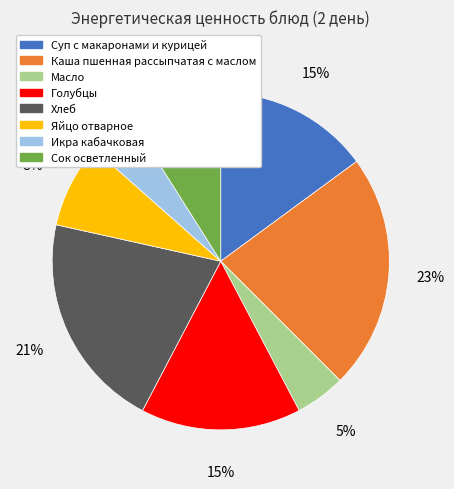

To the nearest percent, what portion does Сок осветленный represent?

9%